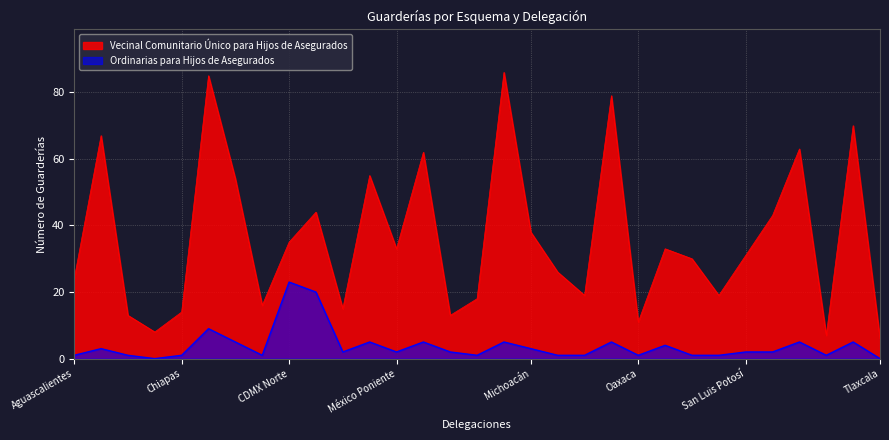

How many lines are shown in the chart?

2